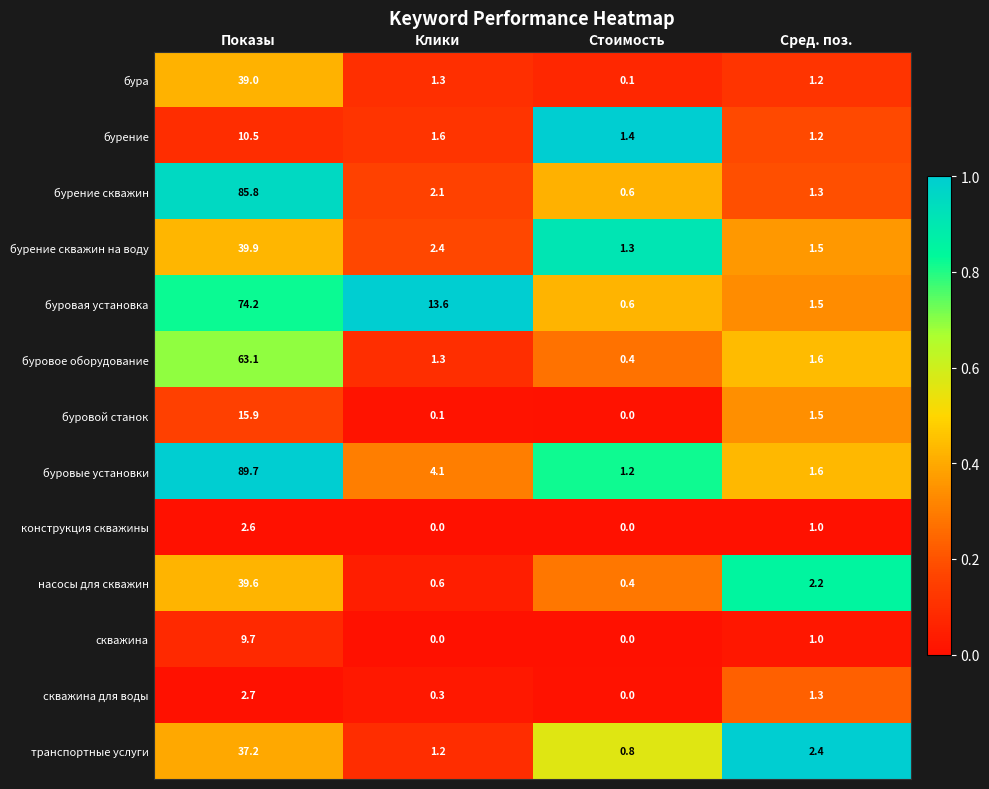

What is the total value across all series at Сред. поз.?

19.3